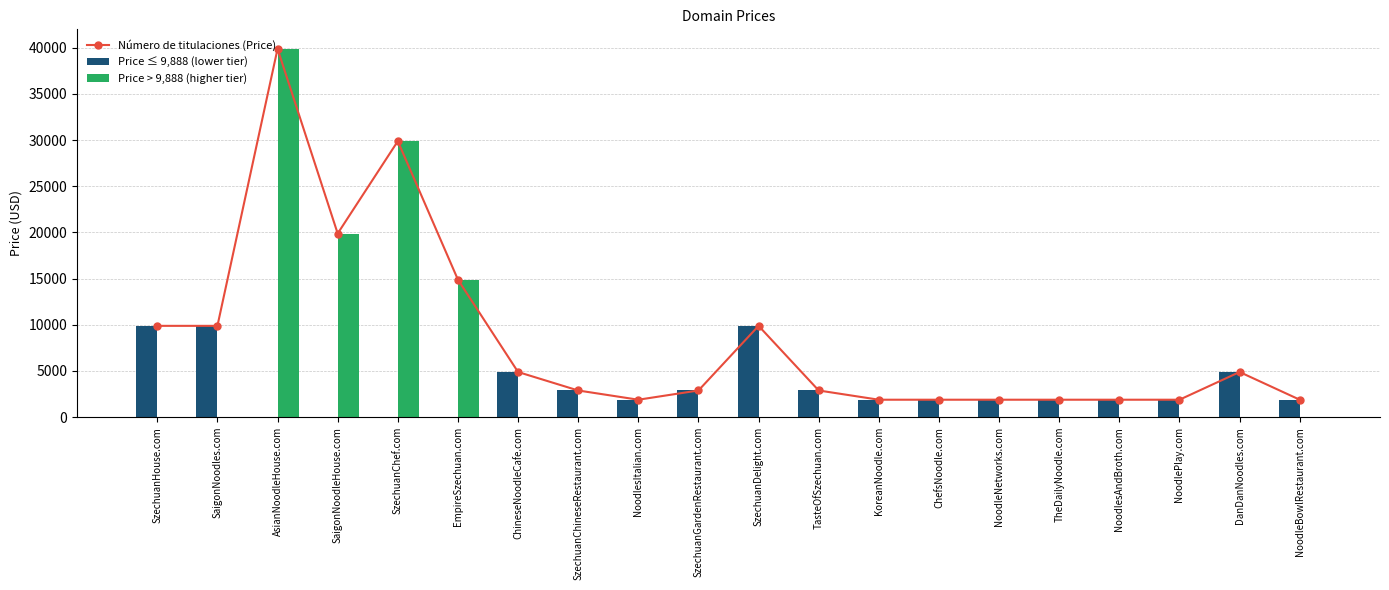

At which label does Price ≤ 9,888 (lower tier) first exceed 1888?

SzechuanHouse.com